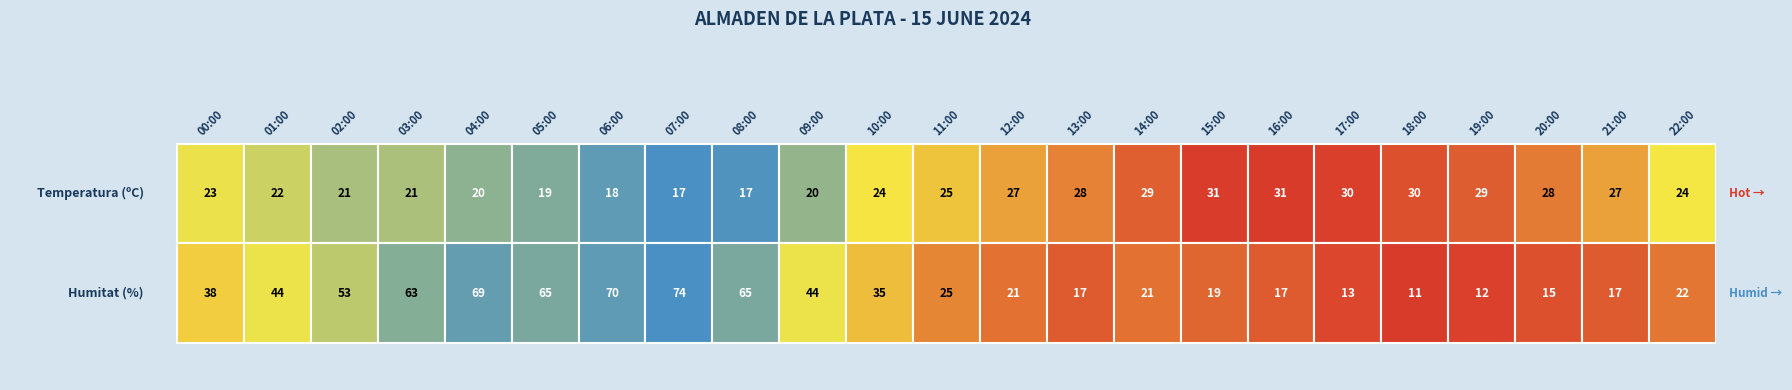

Is it true that 08:00 equals 21.7 at 1?

False